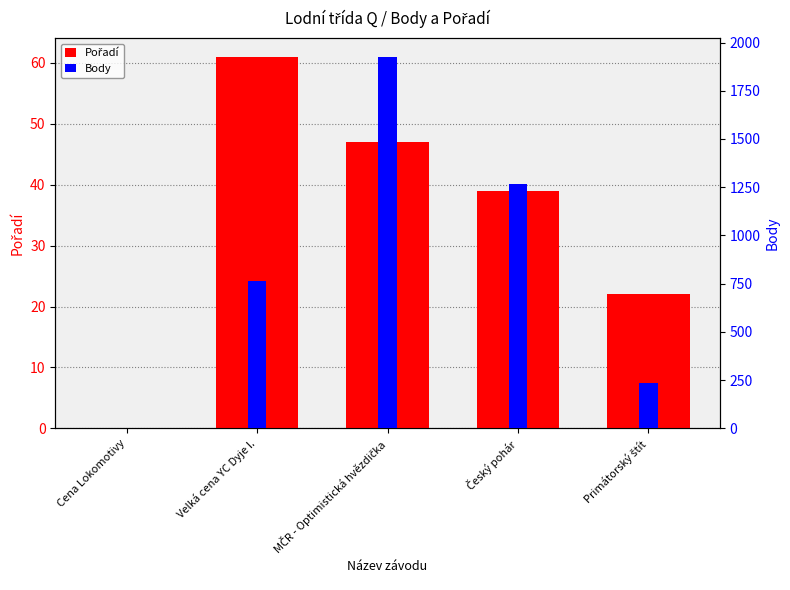

The value of Body at Primátorský štít is 422. True or false?

False